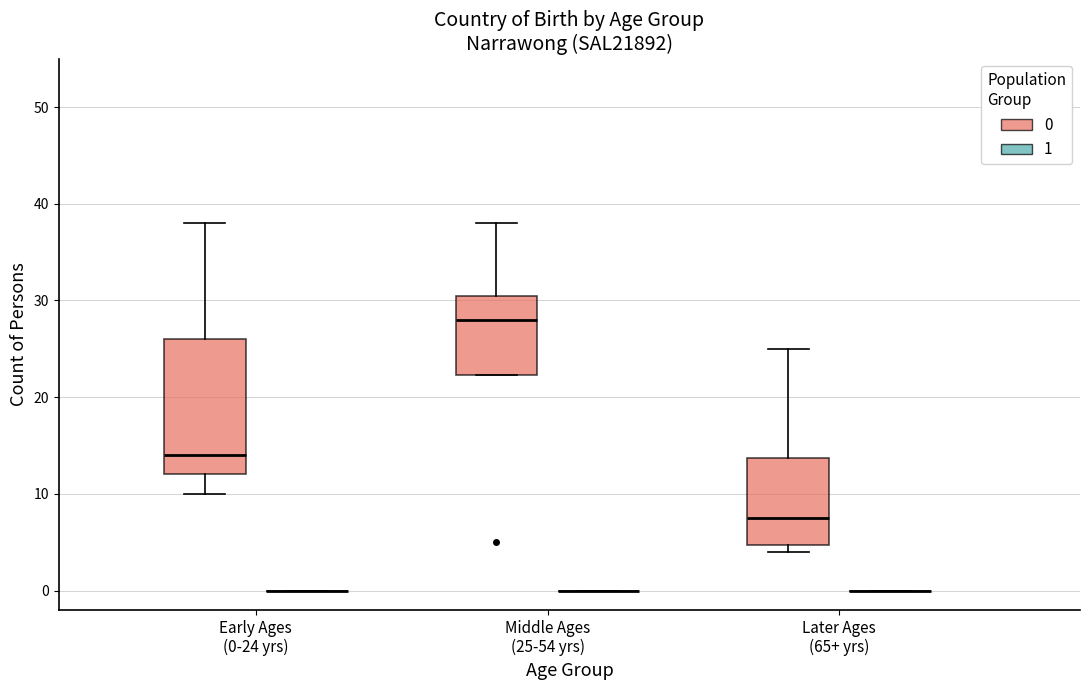

Reading left to right, transcribe this box plot: for each box, give where its median line is, the range the box spans, and where its two whiskers end, as read against the y-axis. The values are not printed on the chart, so give them approximately, as read against the axis.

Early Ages (0-24 yrs) (0): median 14, box 12 to 26, whiskers 10 to 38
Early Ages (0-24 yrs) (1): box collapsed to a line at 0, whiskers 0 to 0
Middle Ages (25-54 yrs) (0): median 28, box 22 to 31, whiskers 22 to 38
Middle Ages (25-54 yrs) (1): box collapsed to a line at 0, whiskers 0 to 0
Later Ages (65+ yrs) (0): median 8, box 5 to 14, whiskers 4 to 25
Later Ages (65+ yrs) (1): box collapsed to a line at 0, whiskers 0 to 0